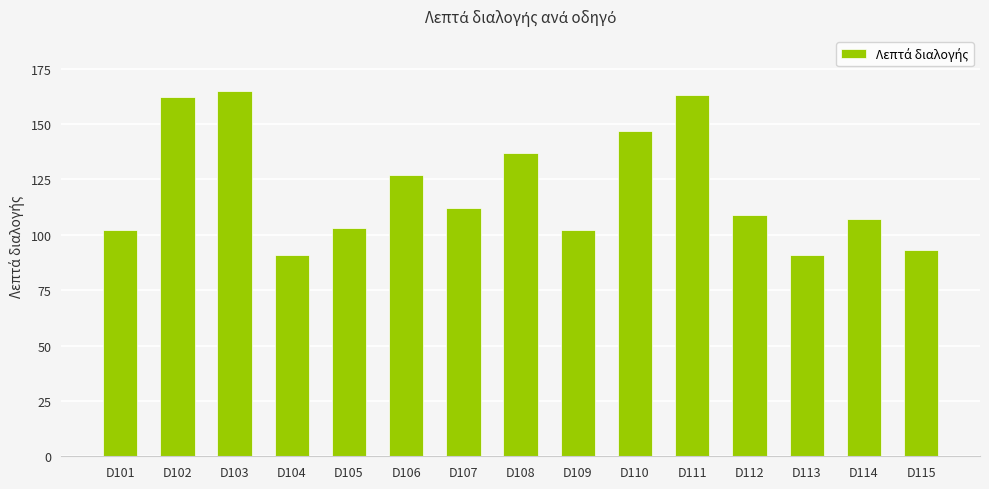

How many bars are there in total?

15